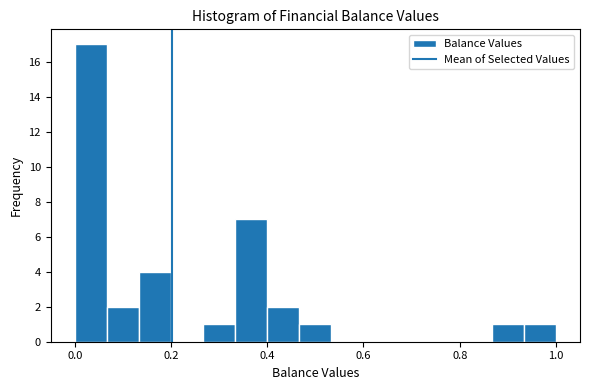

Around what value on the x-axis is the tallest bar? Give the approximate position of its centre, as read against the axis.

0.04